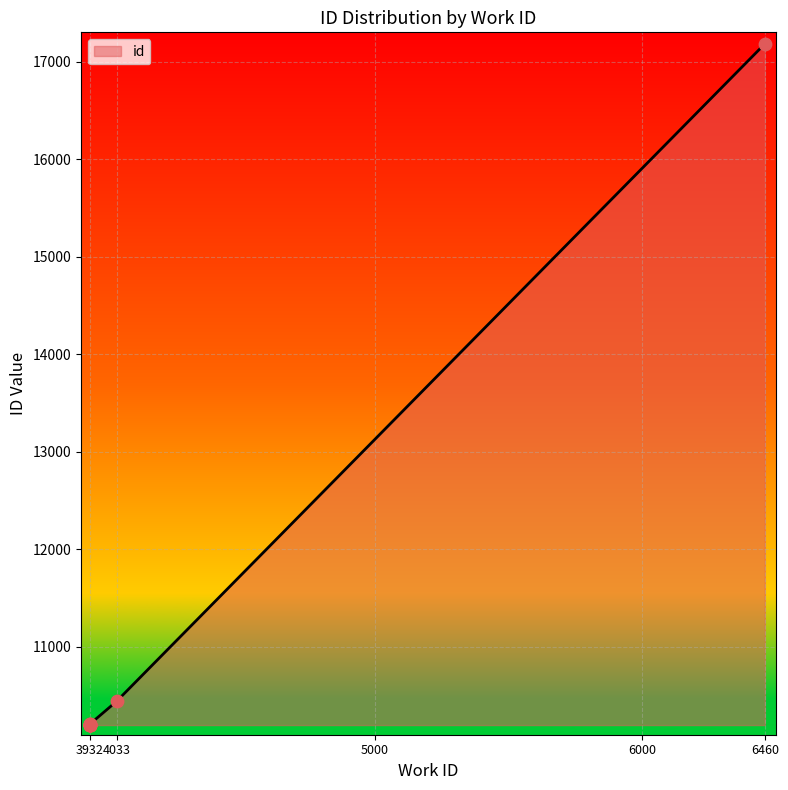

Approximately how many times larger is the value at 3932 compared to 3932?

1.0